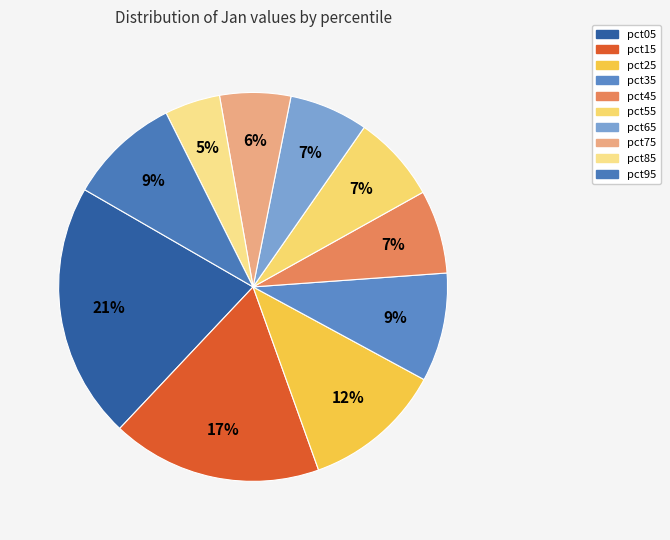

Is pct45 the majority of the pie?

No